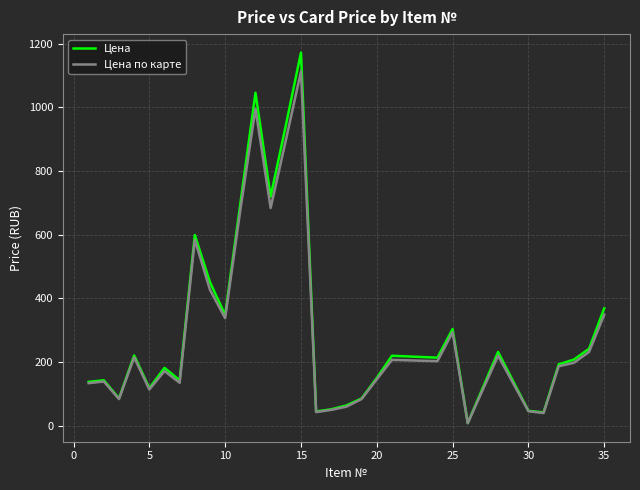

At how many categories does at least one series exceed 830?

3